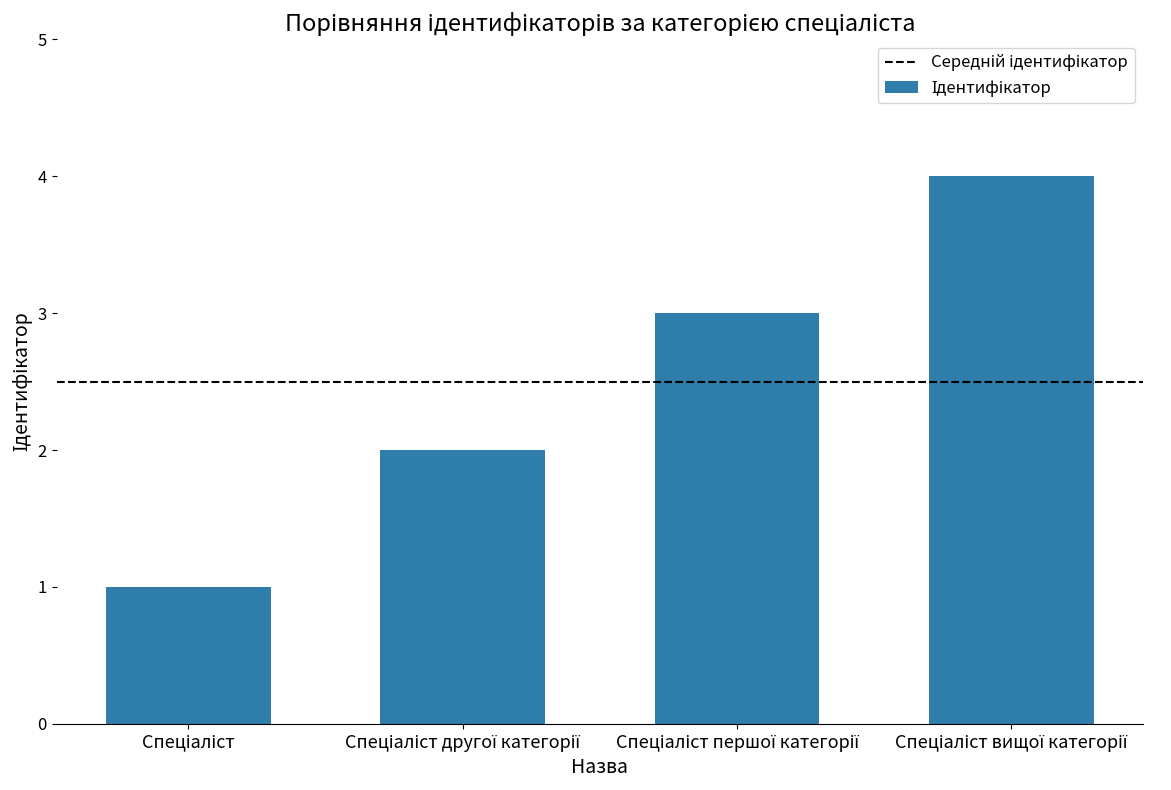

What is the greatest value displayed?

4